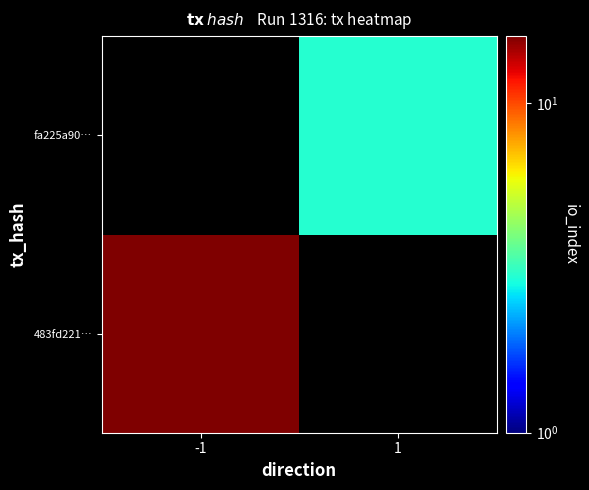

Rank the series by their average value, from highest to lowest.

483fd221…, fa225a90…